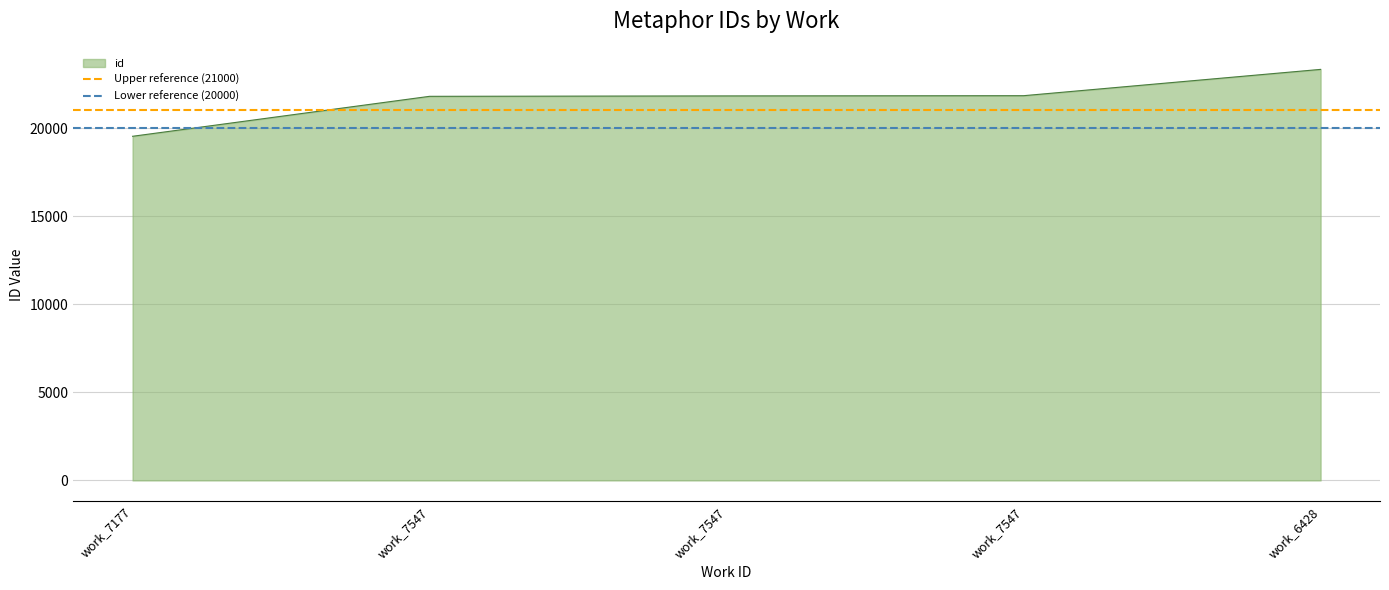

What is the value of the Lower reference (20000) point at the 2nd from the left?

20000